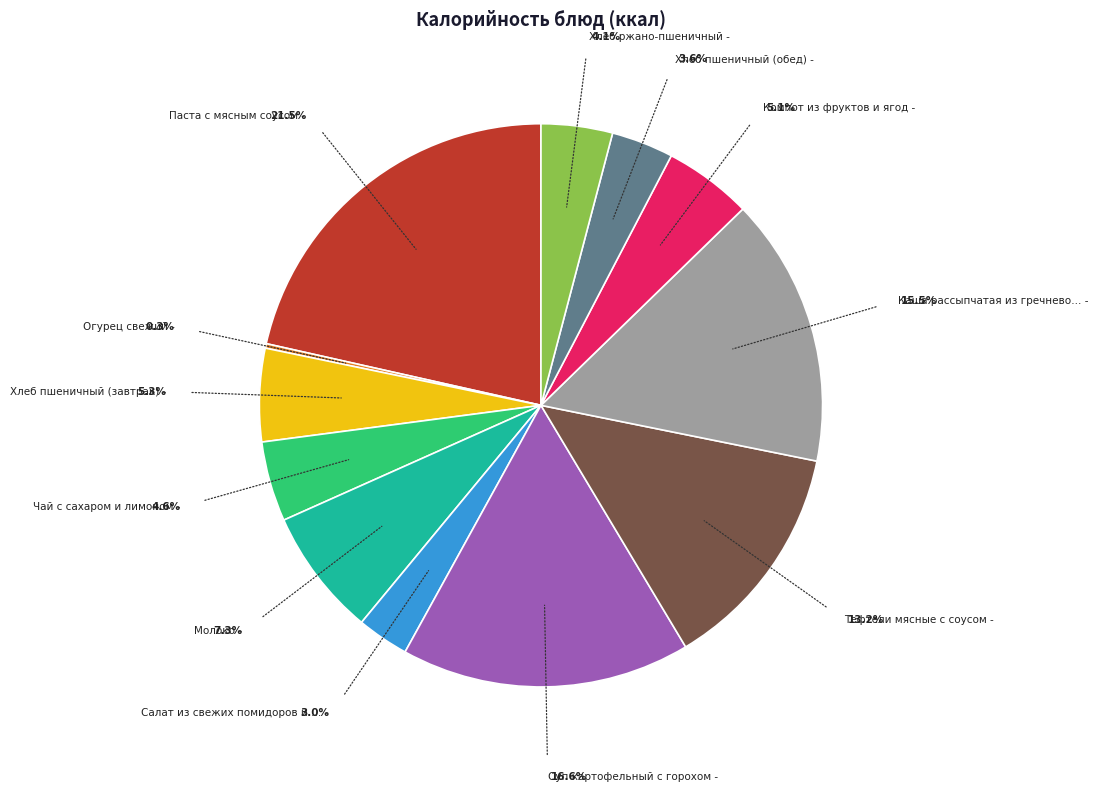

Is there a majority slice in this chart?

No